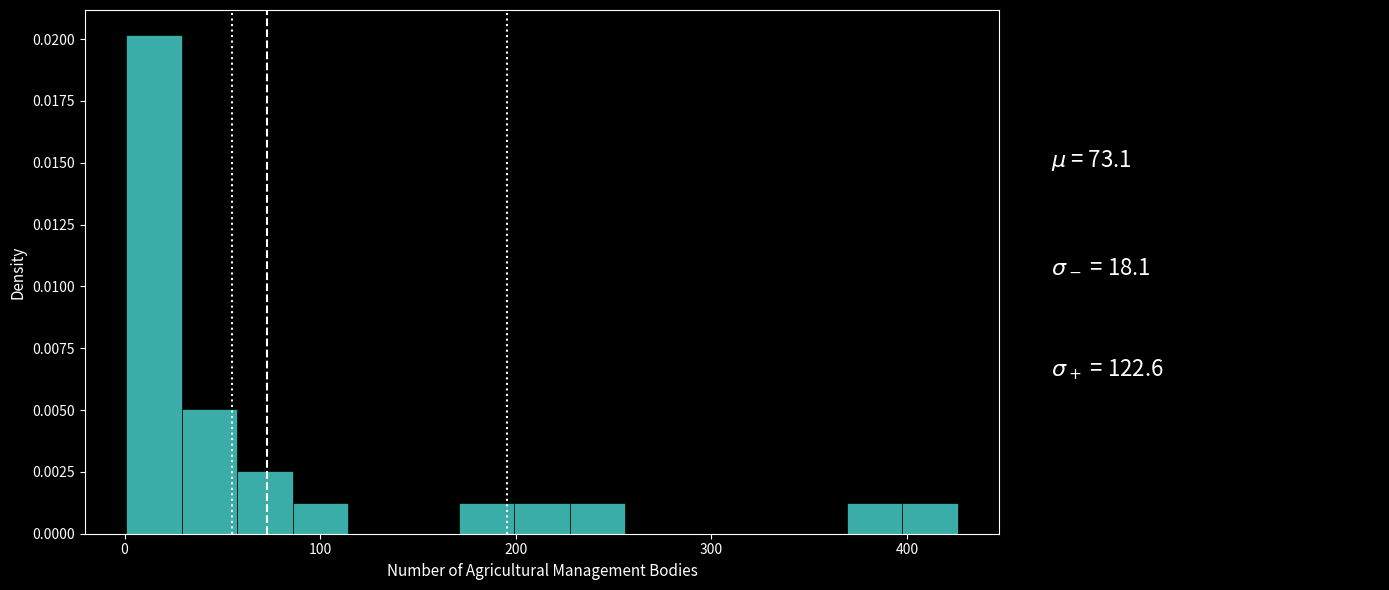

Read against the x-axis, roughly where is the centre of the tallest bar?

20